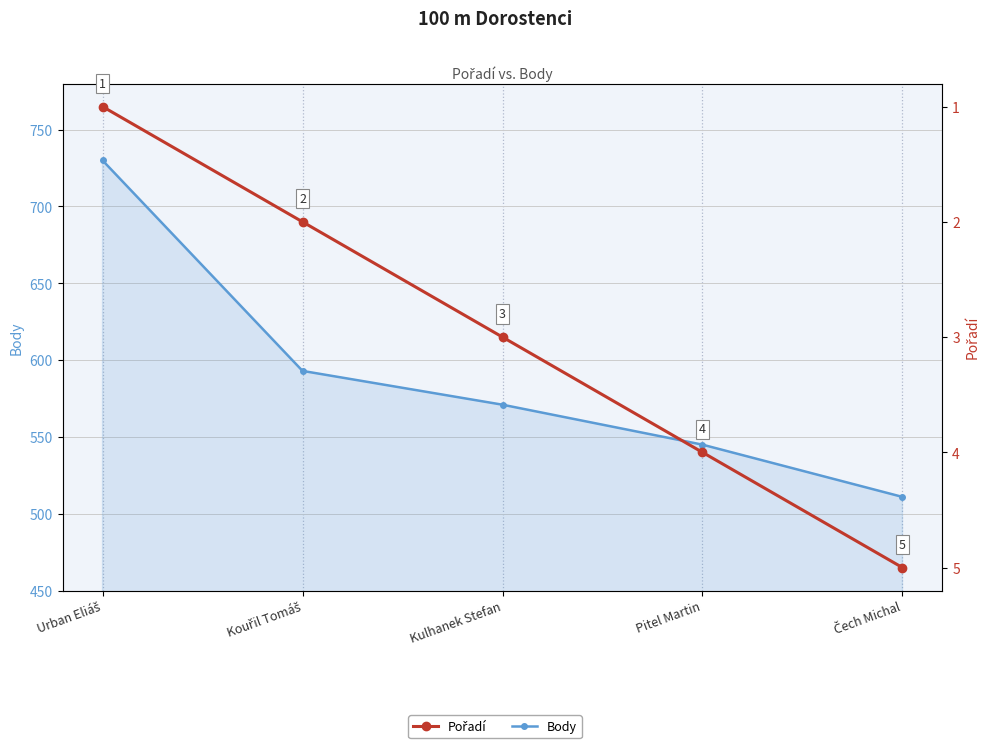

Does the chart have visible grid lines?

Yes